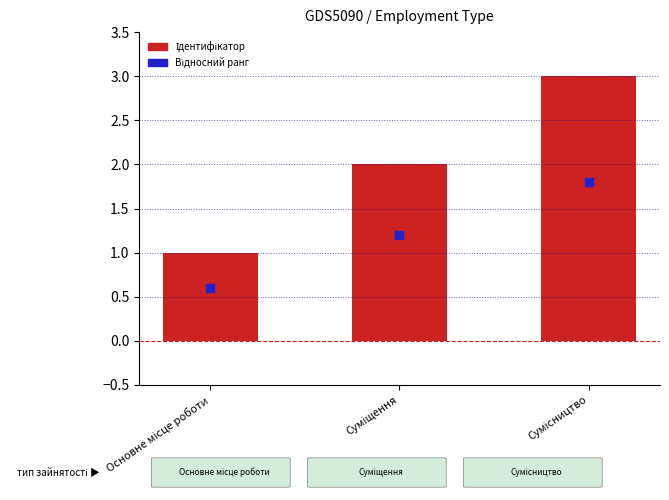

Which series contains the lowest Y value?

Відносний ранг